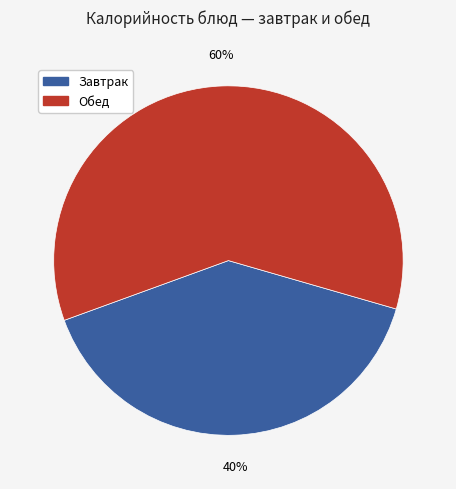

To the nearest percent, what is the average slice percentage?

50%